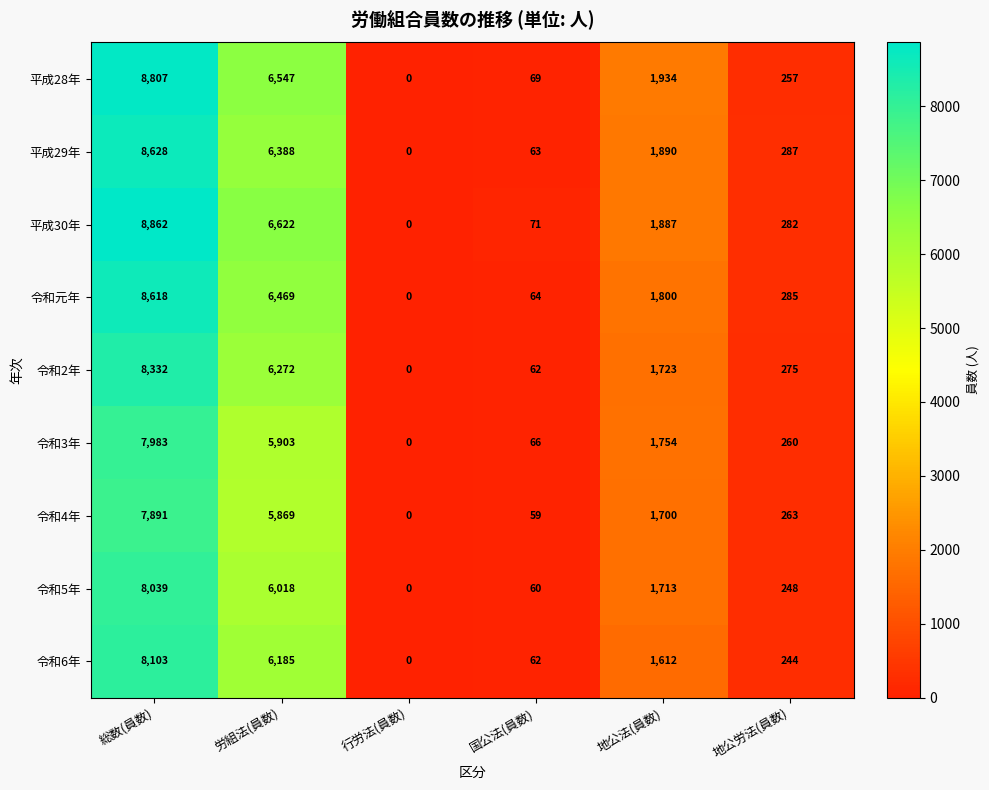

The value of 令和2年 at 行労法(員数) is 0. True or false?

True